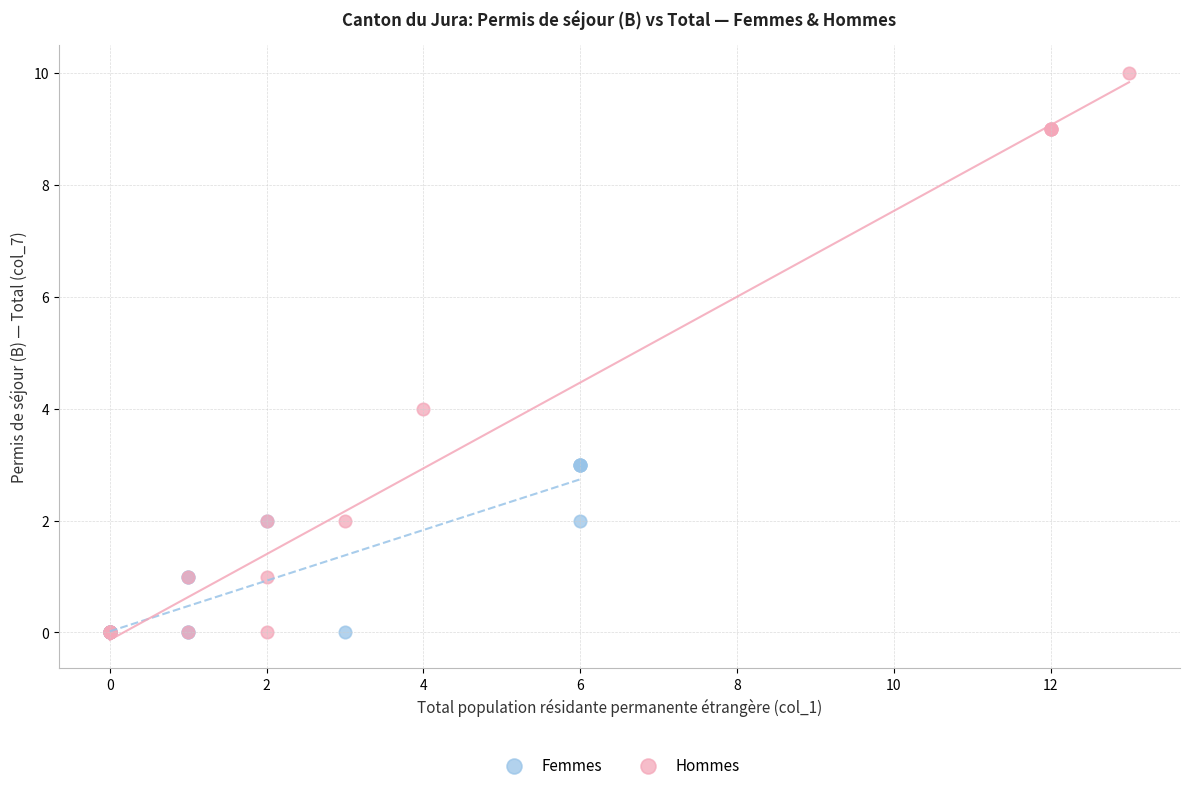

Which series has the widest spread of Y values?

Hommes